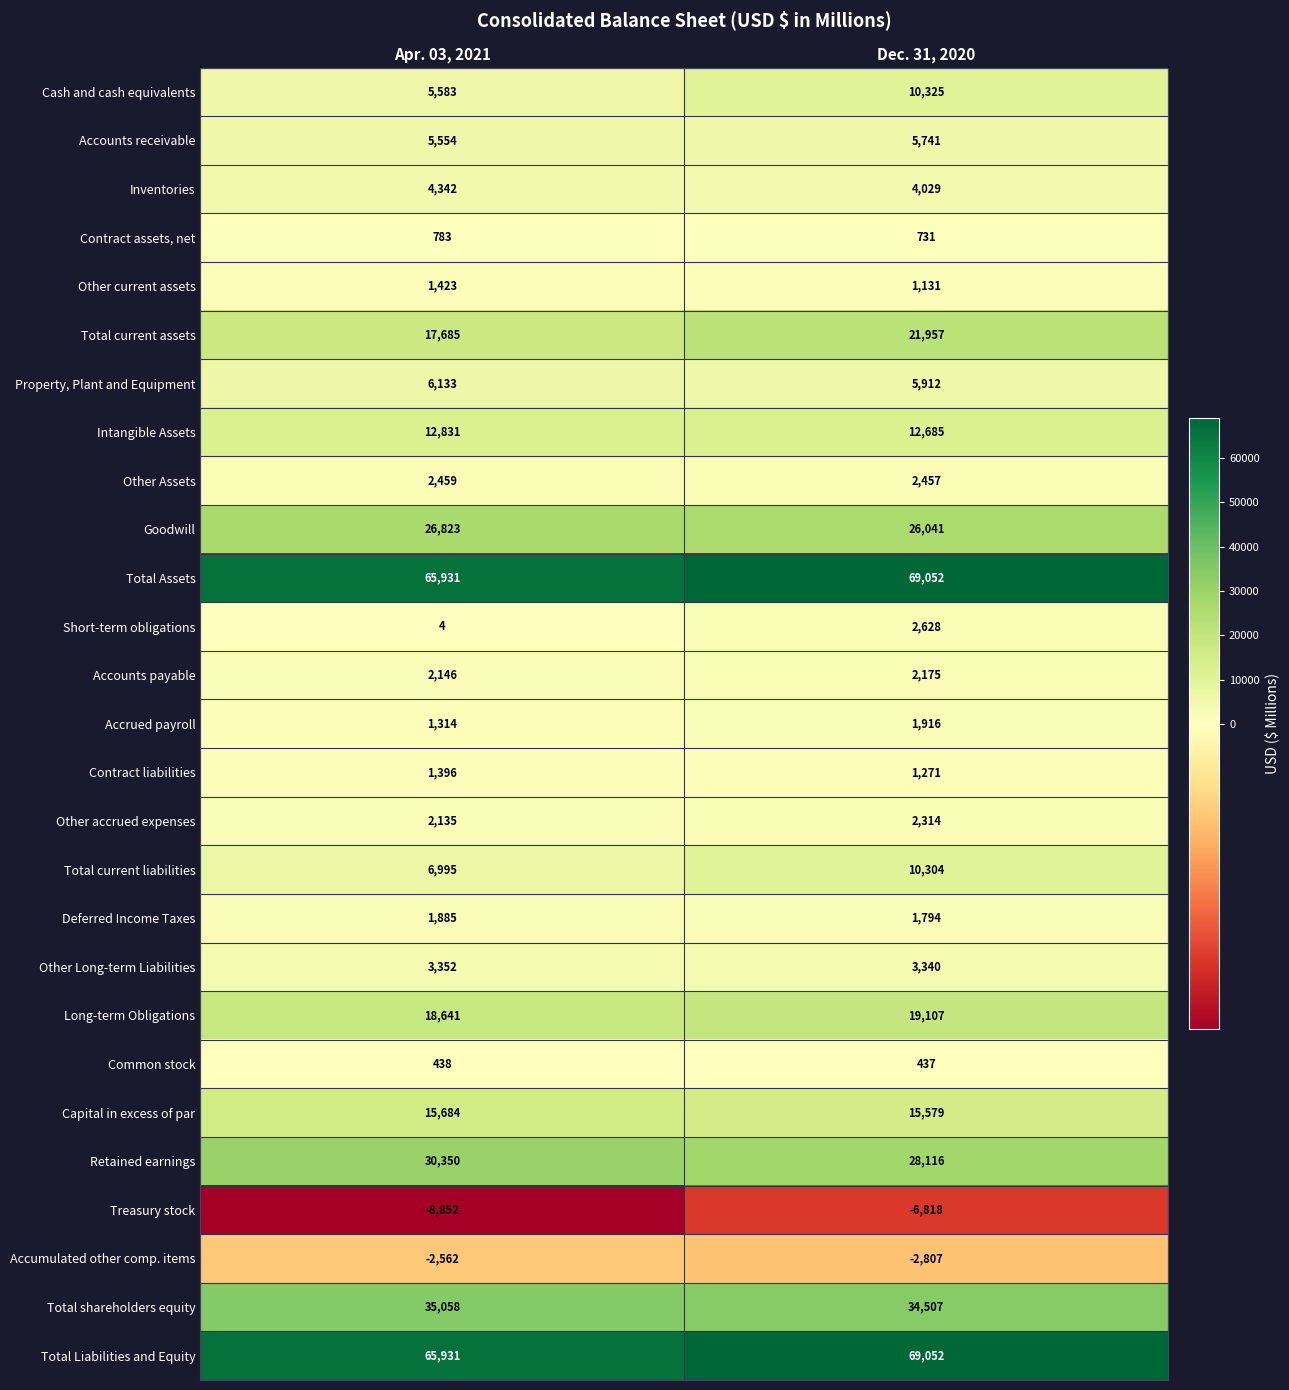

What is the total value across all series at Dec. 31, 2020?

342976